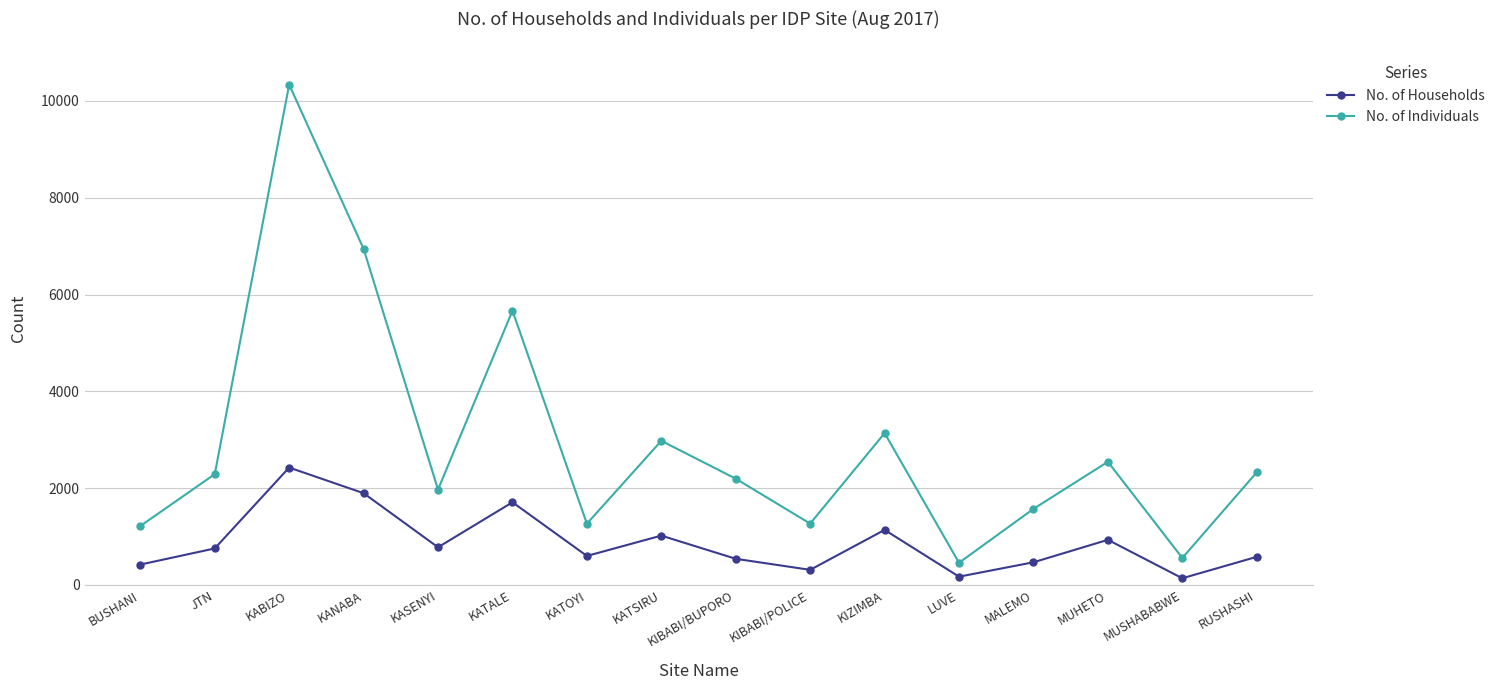

Count the number of data series in this chart.

2